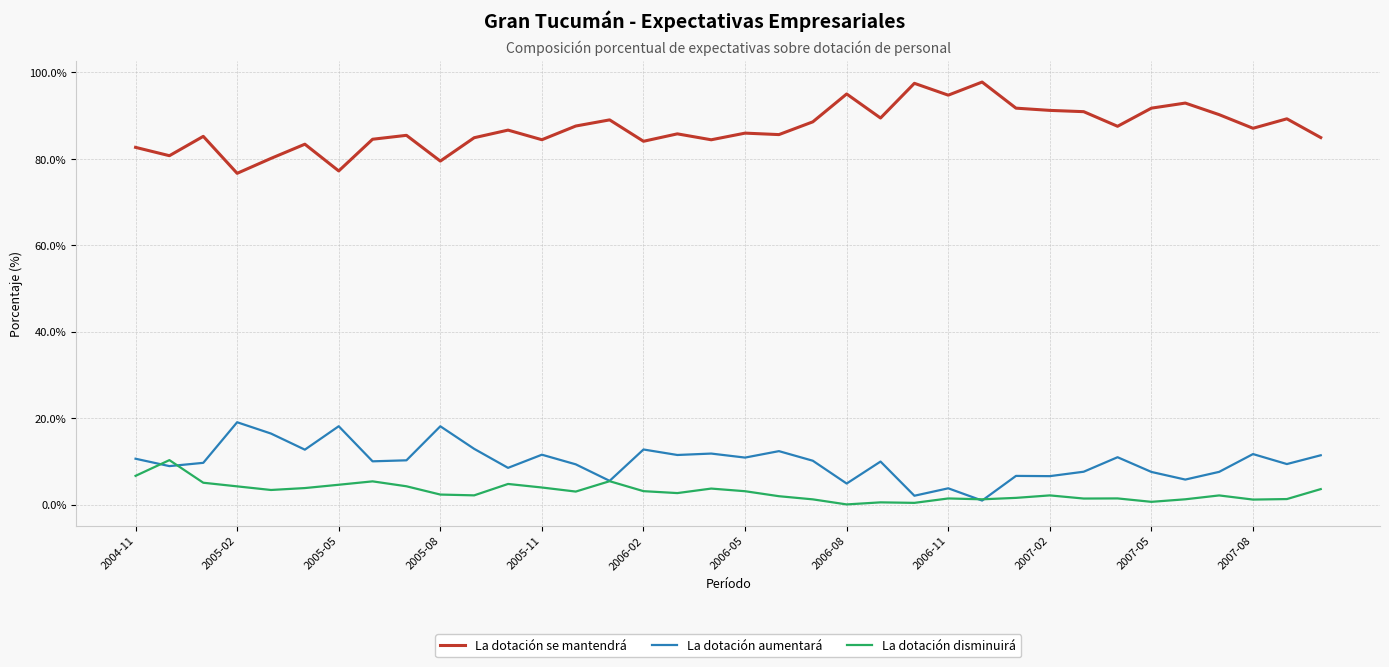

Does the chart display data point markers on the line(s)?

No